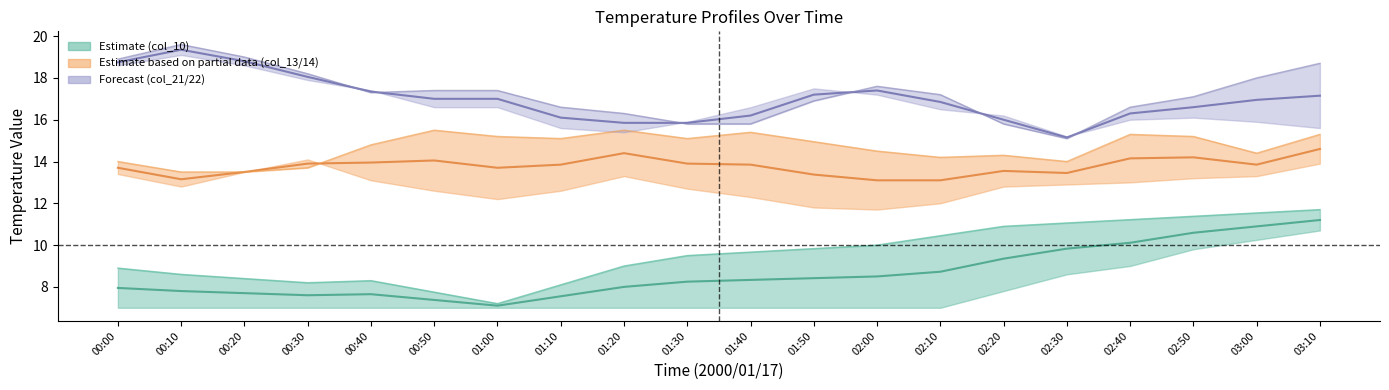

What is the label of the 4th point from the right?

02:40